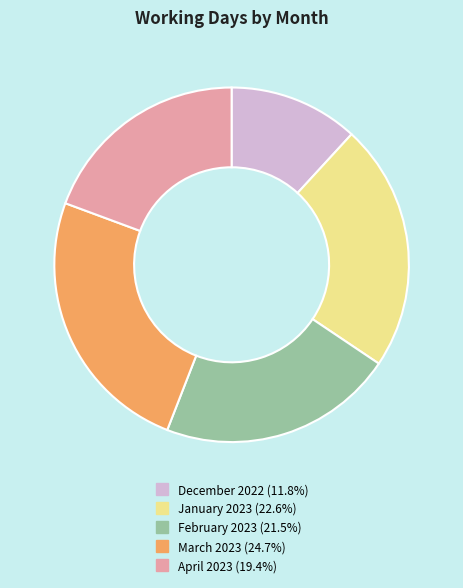

Which category has the biggest portion of the pie?

March 2023